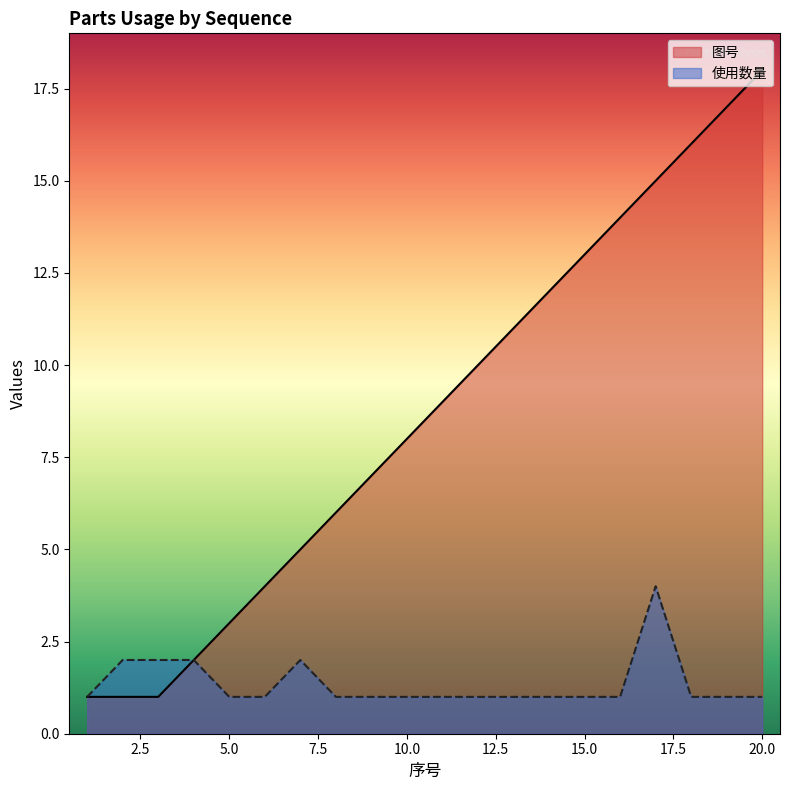

Rank the categories by 图号 value from lowest to highest.

1, 2, 3, 4, 5, 6, 7, 8, 9, 10, 11, 12, 13, 14, 15, 16, 17, 18, 19, 20